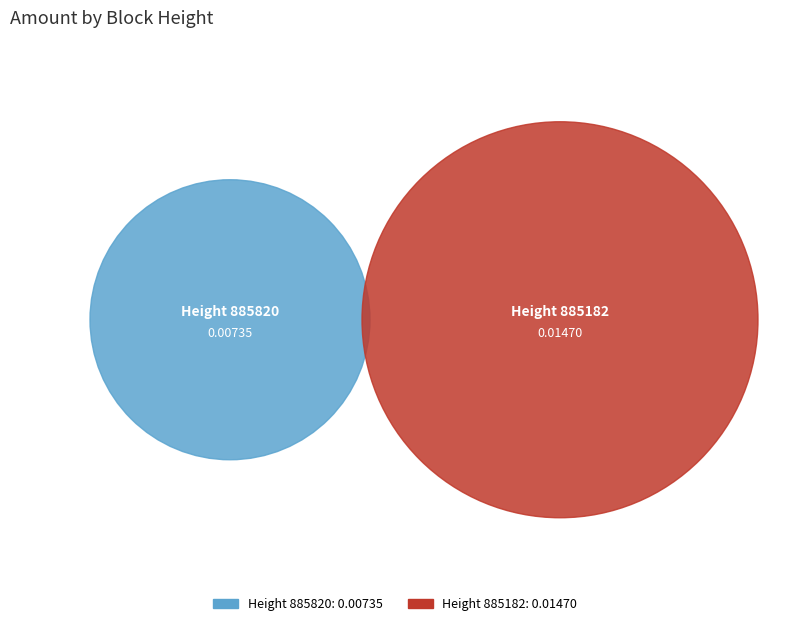

To the nearest percent, what is the average slice percentage?

50%